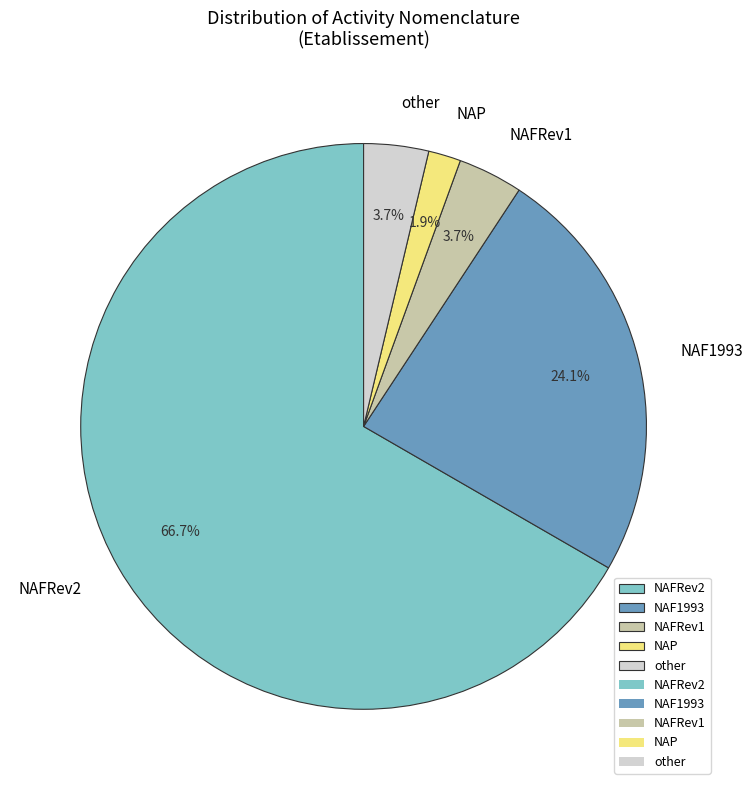

What is the majority slice?

NAFRev2